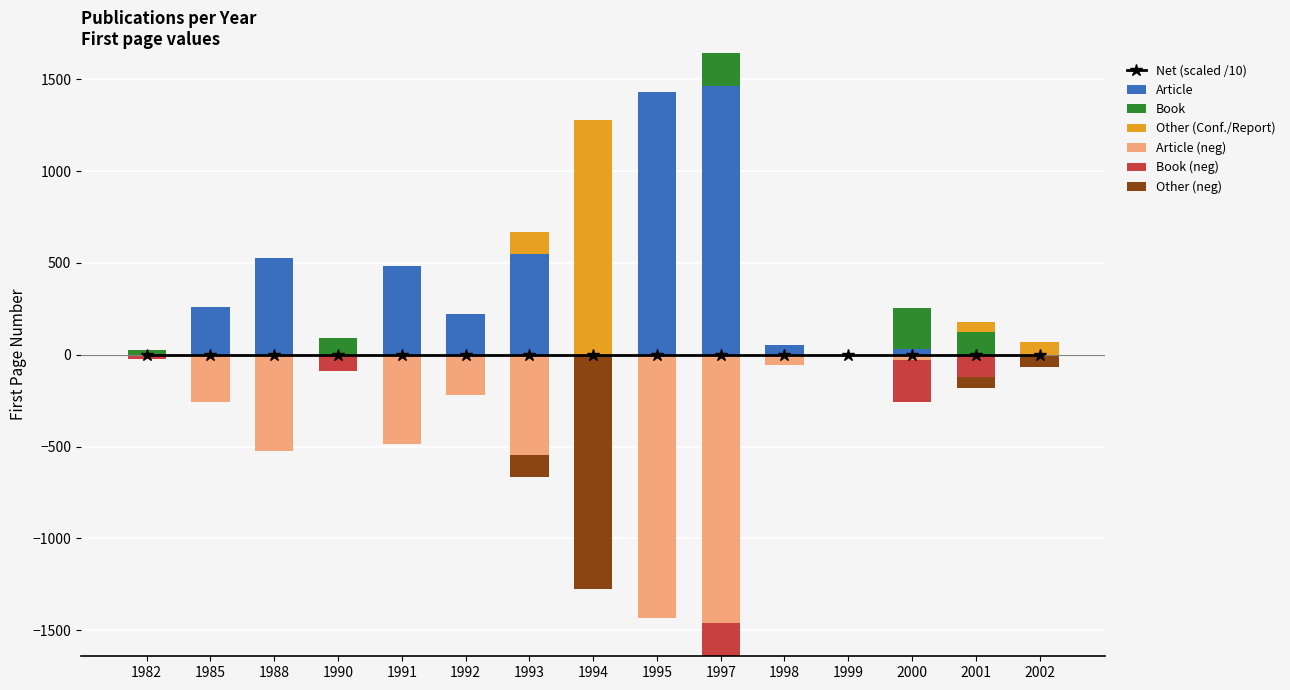

Where does the Article series first go above 55?

1985